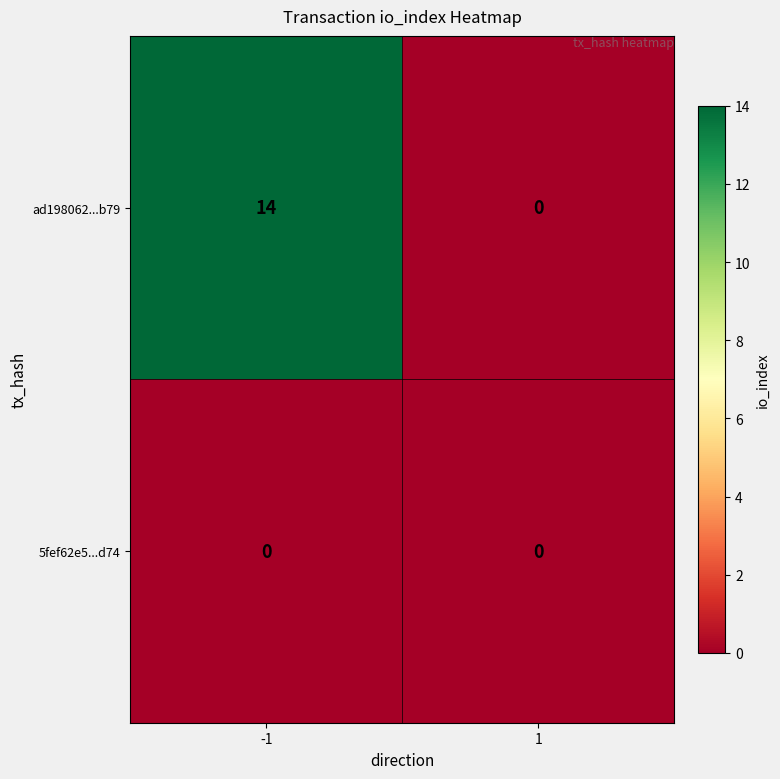

Is it true that ad198062...b79 equals 0 at 1?

True